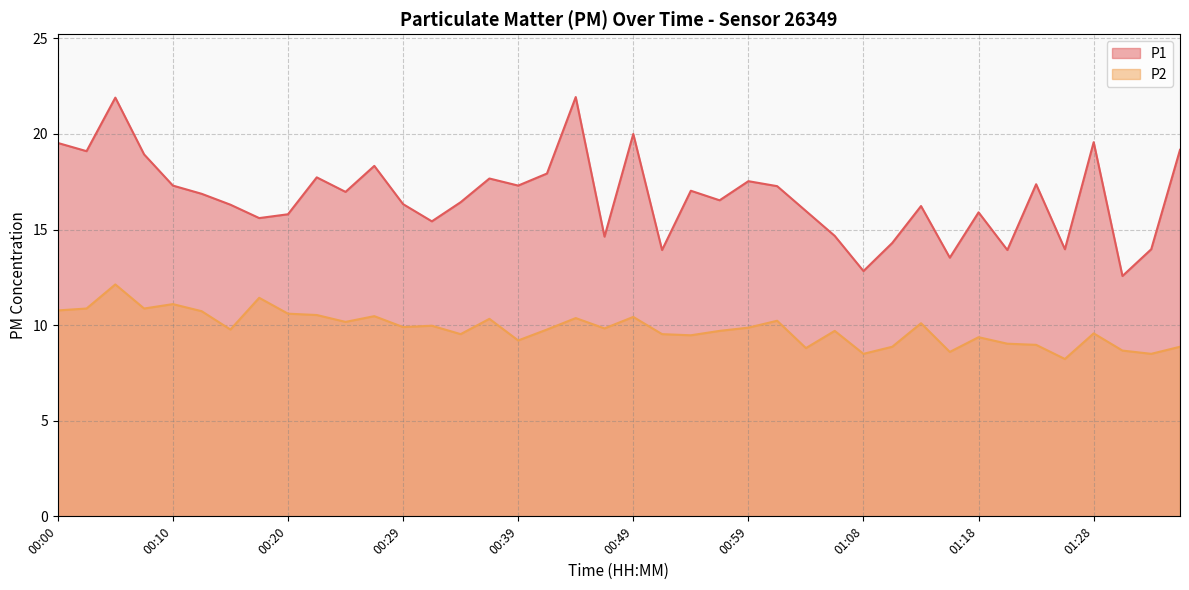

True or false: P1 has more than 2 interior local peaks.

True